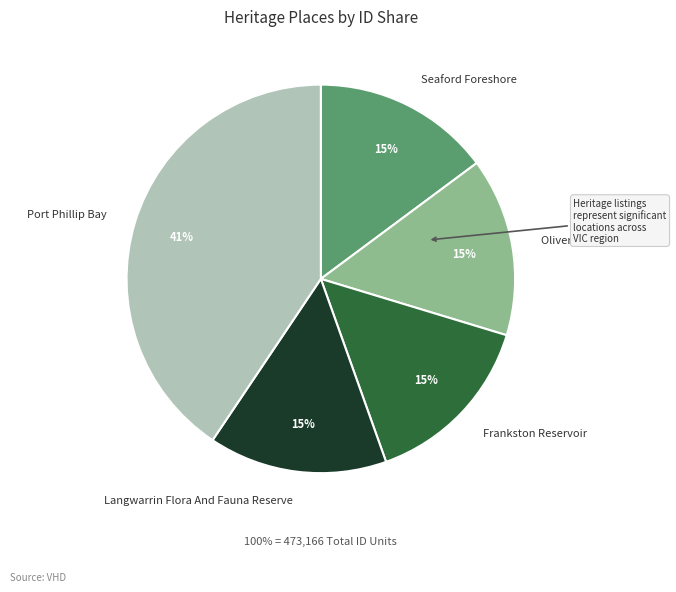

How many segments does this pie chart have?

5